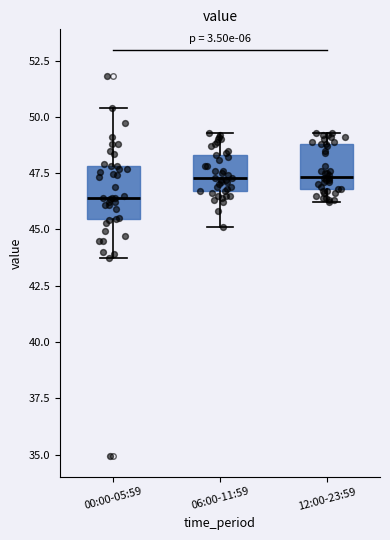

Where is the lower edge of the box for 00:00-05:59 on the y-axis? The values are not printed on the chart, so give them approximately, as read against the axis.

45.5